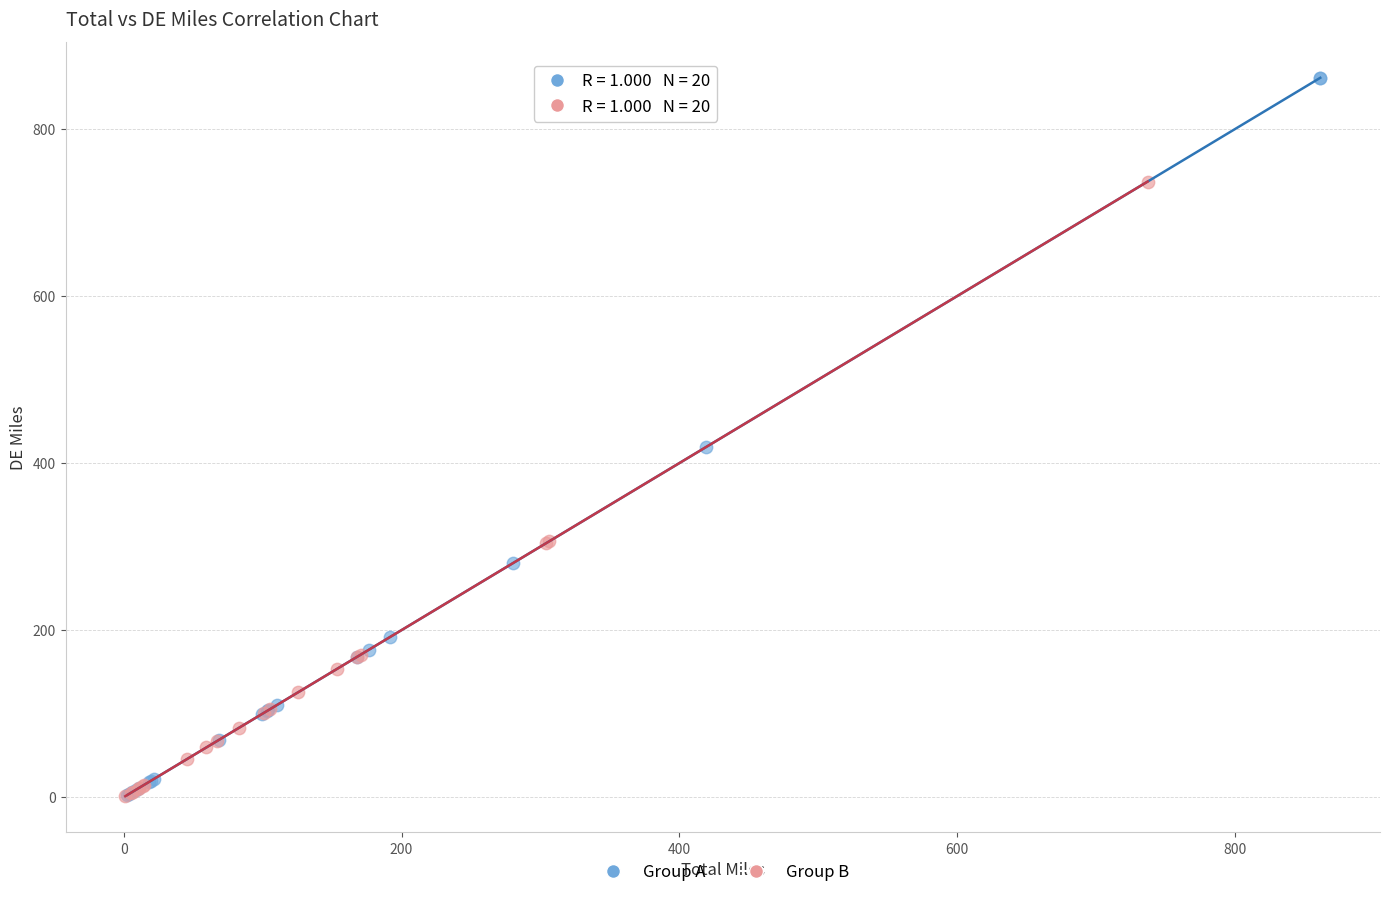

Which series has the widest spread of Y values?

Group A